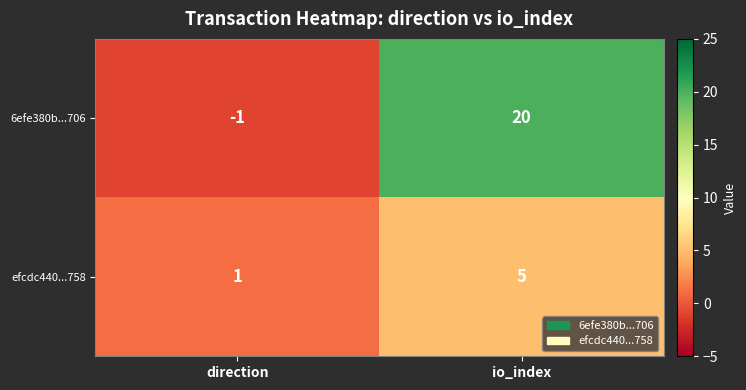

List the series in order of their peak value, highest first.

6efe380b...706, efcdc440...758